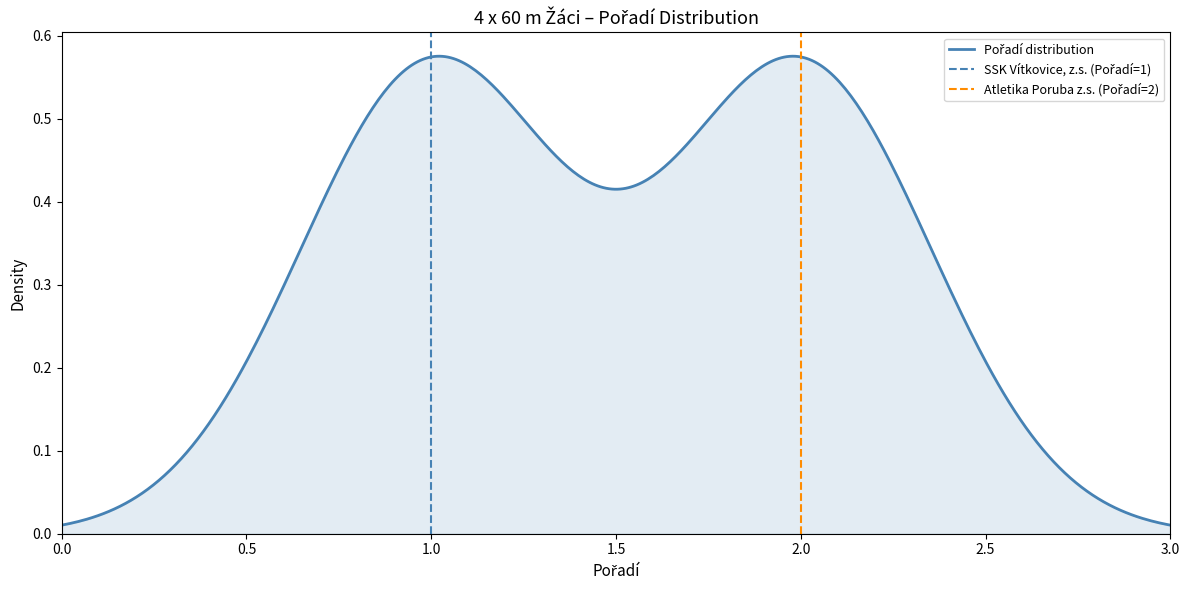

Count the number of categories in the chart.

2